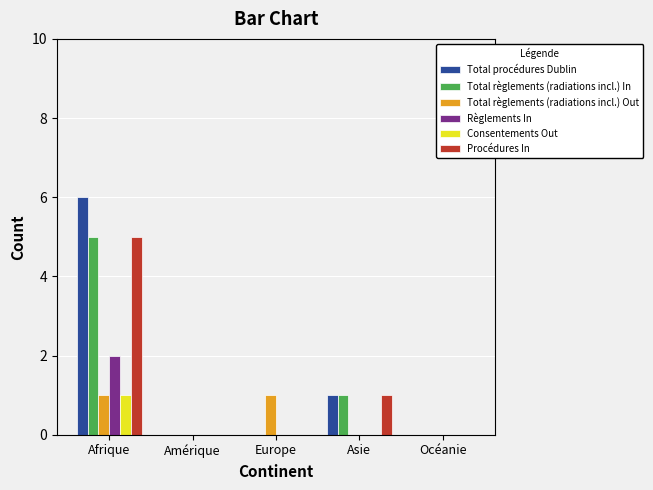

How many Total règlements (radiations incl.) Out values are between 0 and 1?

5